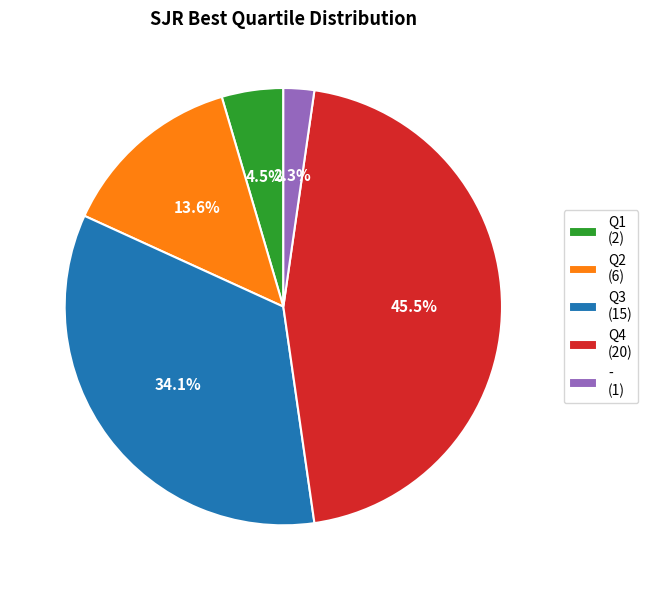

Approximately how many times larger is the value at Q2 (6) compared to Q3 (15)?

0.4